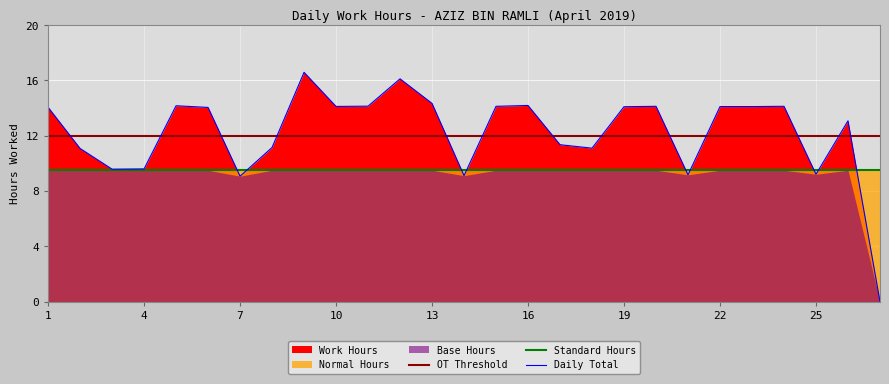

What is the sum of the OT Threshold values at 22 and 13?

24.0